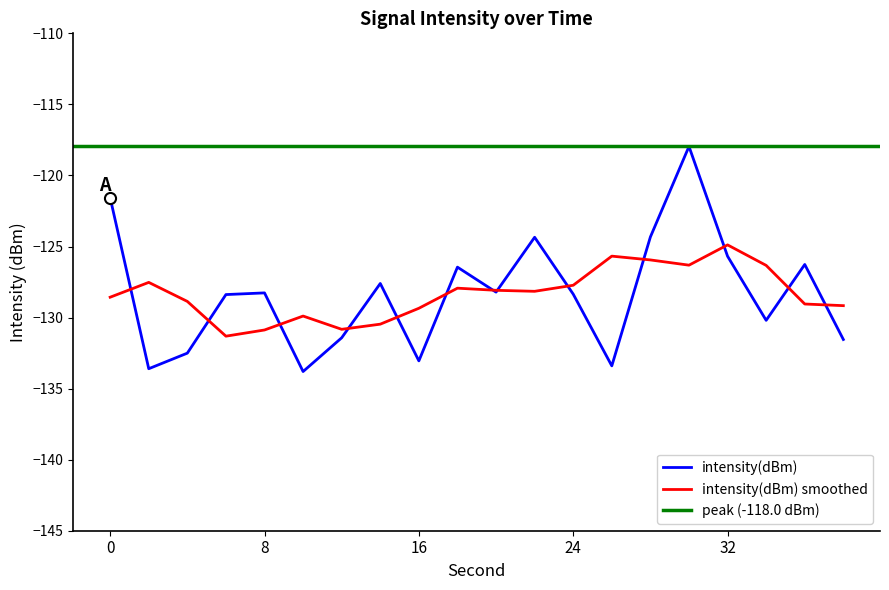

True or false: the data shows -131.4 at 12.

True